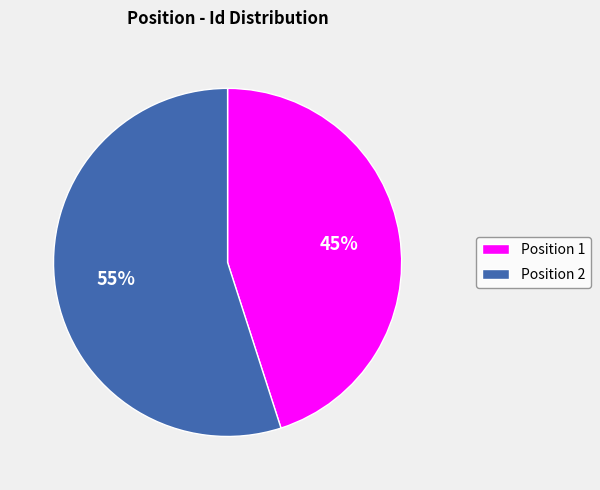

How many slices are in this pie chart?

2